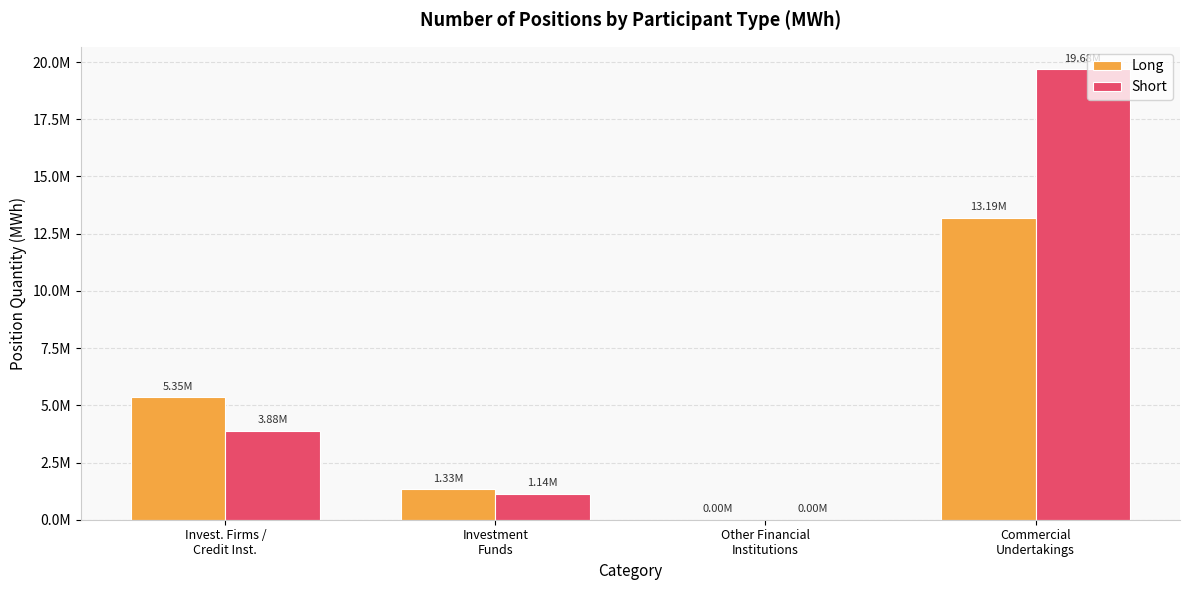

What is the difference between the second highest and minimum values in the Short series?

3875819